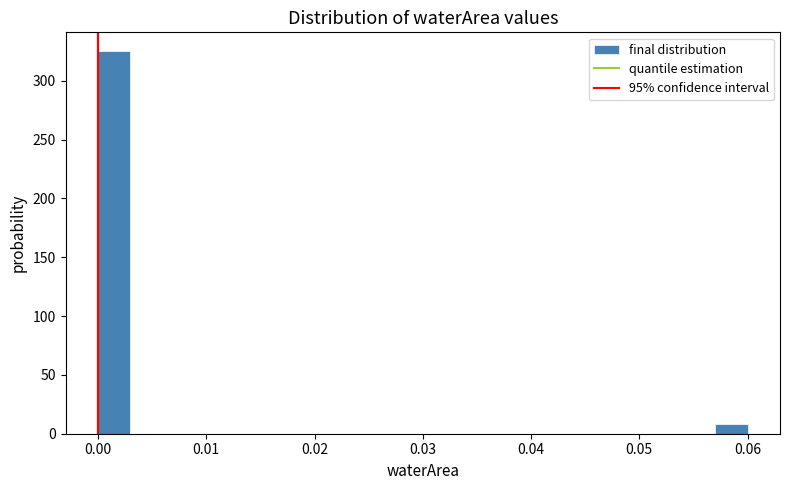

Read against the x-axis, roughly where is the centre of the tallest bar?

0.002